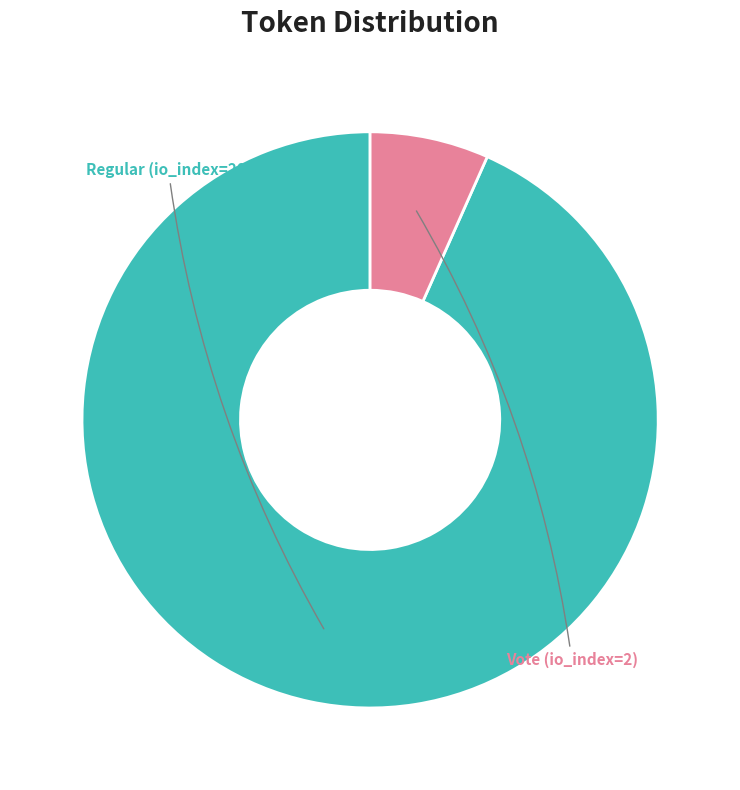

Is there any slice that represents more than half of the pie?

Yes